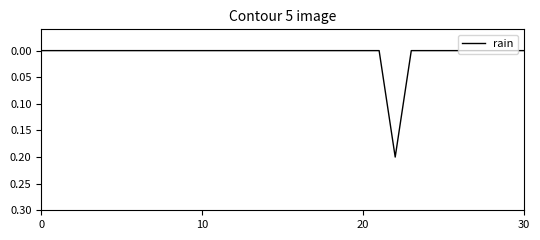

How many lines are shown in the chart?

1